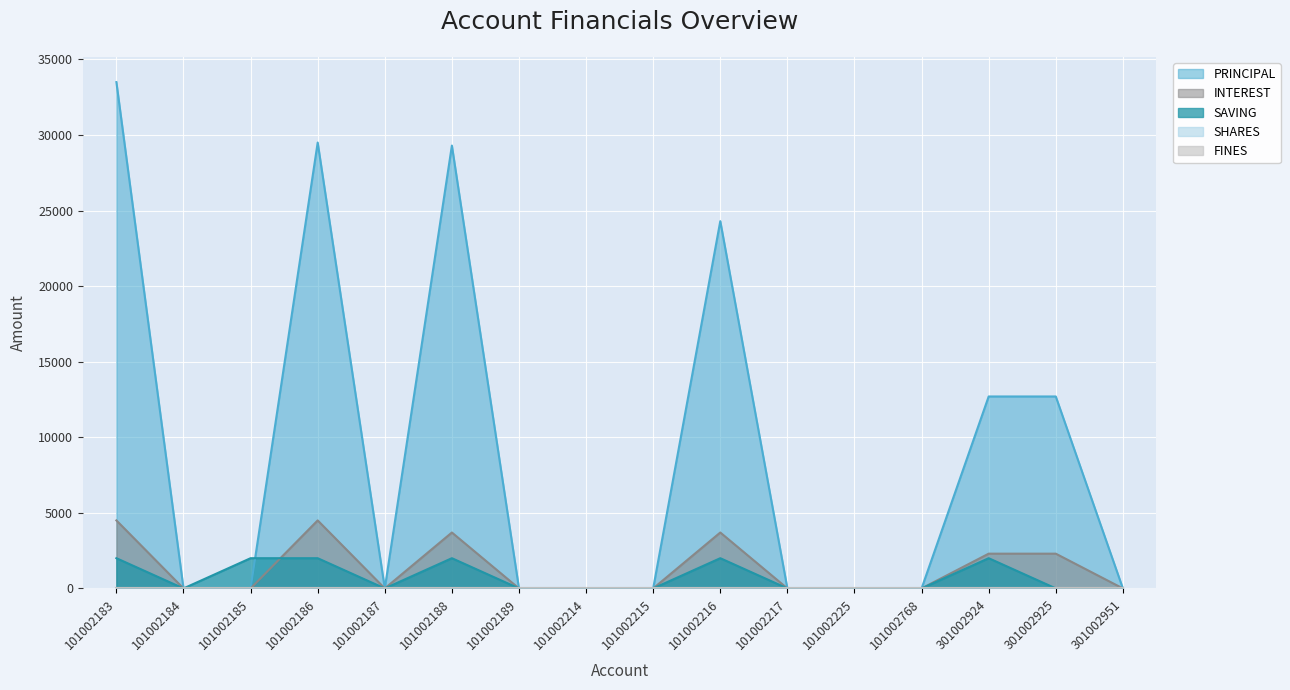

Is it true that PRINCIPAL equals -10169 at 101002214?

False